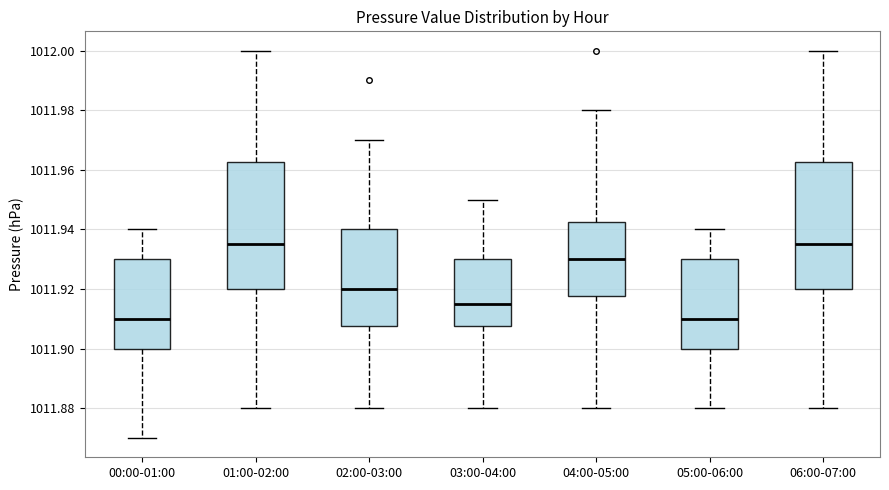

Reading left to right, read every box against the y-axis: the position of its median line, the range the box covers, and the ends of its whiskers. The values are not printed on the chart, so give them approximately, as read against the axis.

00:00-01:00: median 1011.910, box 1011.900 to 1011.930, whiskers 1011.870 to 1011.940
01:00-02:00: median 1011.936, box 1011.920 to 1011.962, whiskers 1011.880 to 1012.000
02:00-03:00: median 1011.920, box 1011.908 to 1011.940, whiskers 1011.880 to 1011.970
03:00-04:00: median 1011.916, box 1011.908 to 1011.930, whiskers 1011.880 to 1011.950
04:00-05:00: median 1011.930, box 1011.918 to 1011.942, whiskers 1011.880 to 1011.980
05:00-06:00: median 1011.910, box 1011.900 to 1011.930, whiskers 1011.880 to 1011.940
06:00-07:00: median 1011.936, box 1011.920 to 1011.962, whiskers 1011.880 to 1012.000